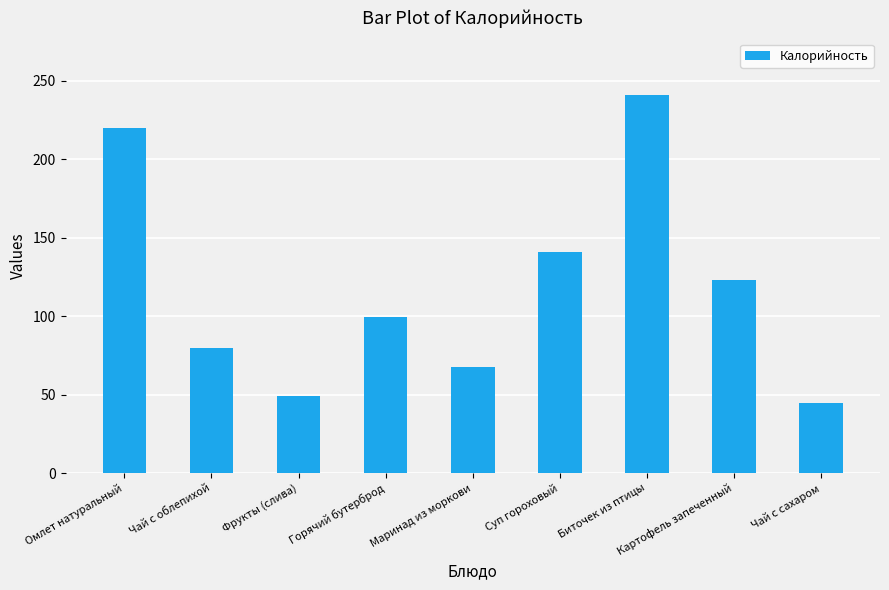

What is the maximum value shown in the chart?

240.9